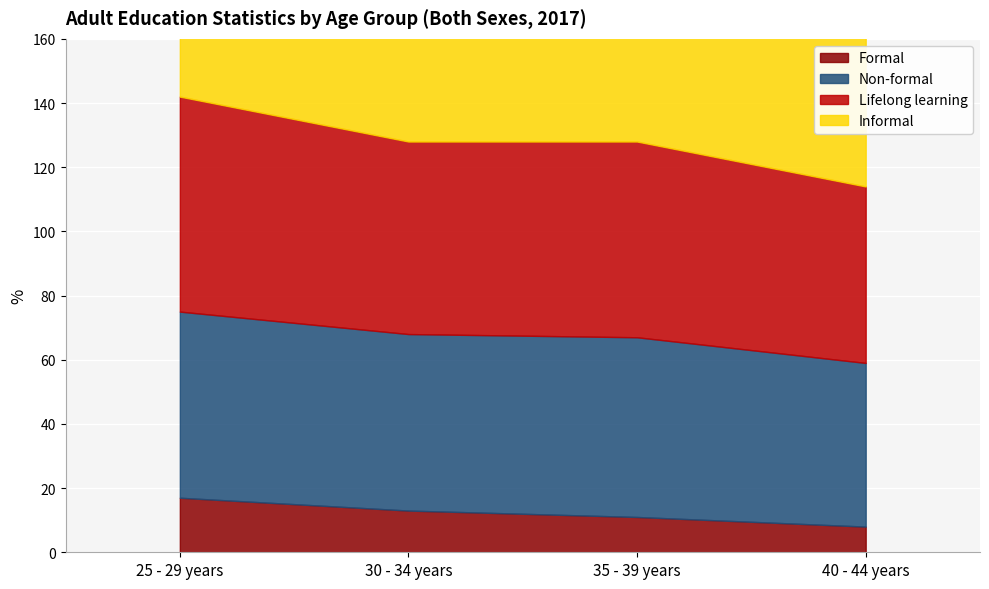

Which category has the lowest value in the Non-formal series?

40 - 44 years